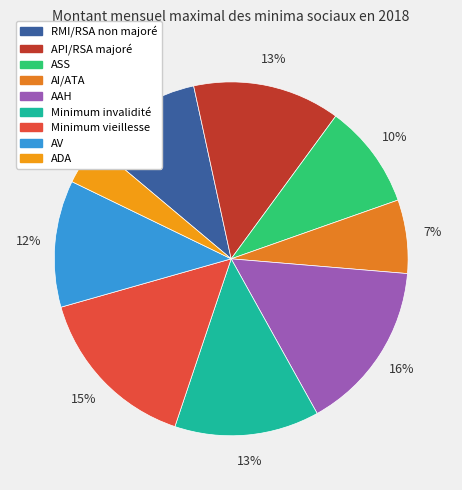

True or false: AAH accounts for 16% of the total.

True